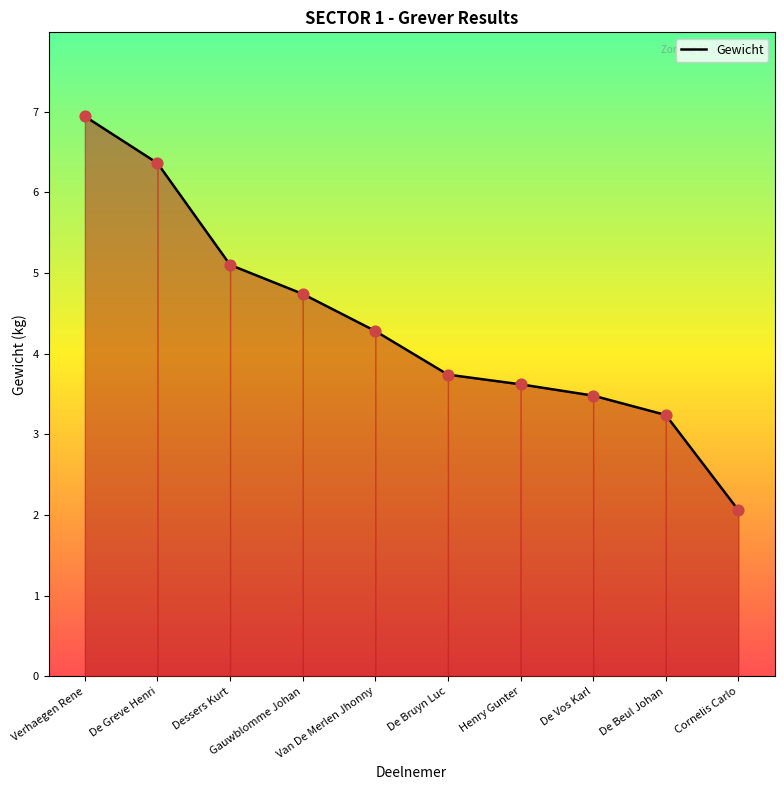

Which has a higher value, De Bruyn Luc or De Greve Henri?

De Greve Henri